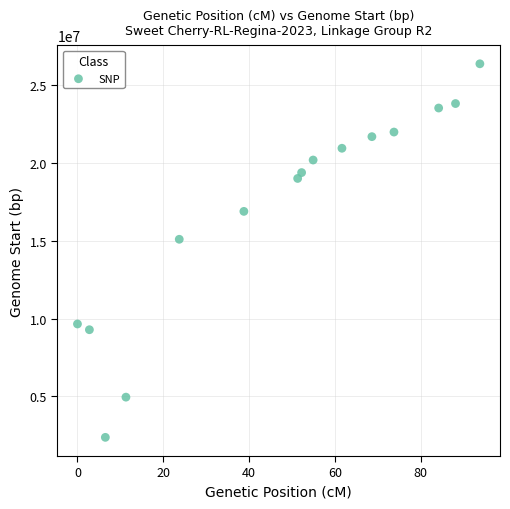

What Y value in the scatter plot is closest to 14359932?

15084428